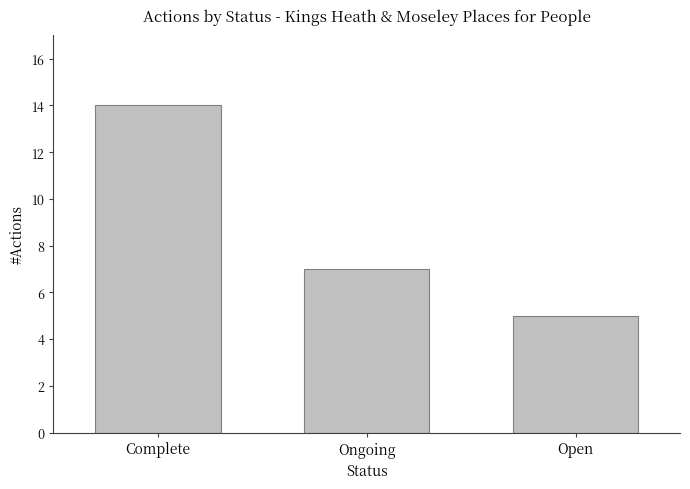

At which category does the chart reach its minimum across all series?

Open